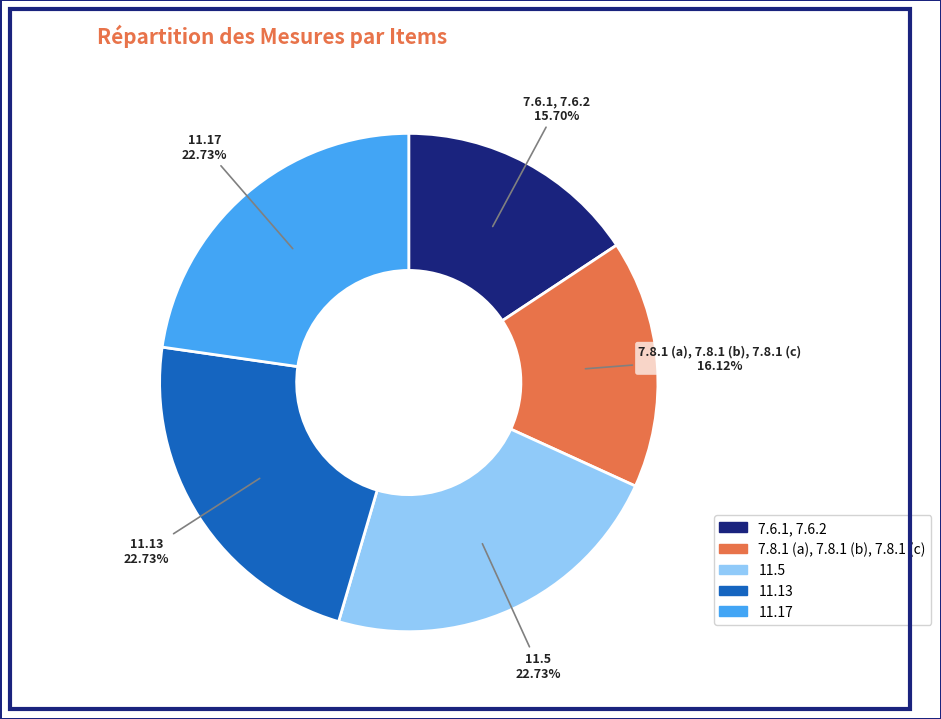

Count the number of slices in the pie.

5